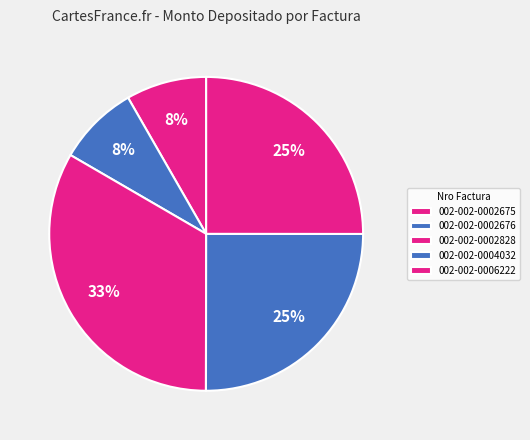

What is the smallest slice in the pie chart?

002-002-0002675